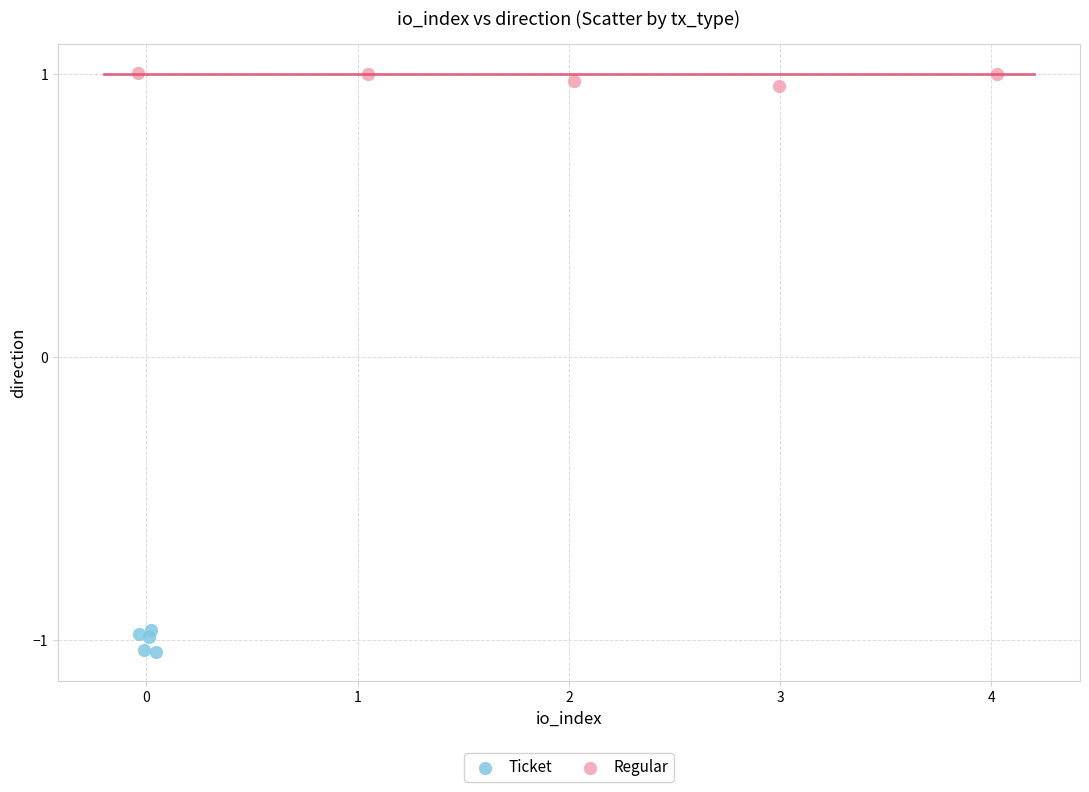

Which series reaches the minimum Y coordinate?

Ticket